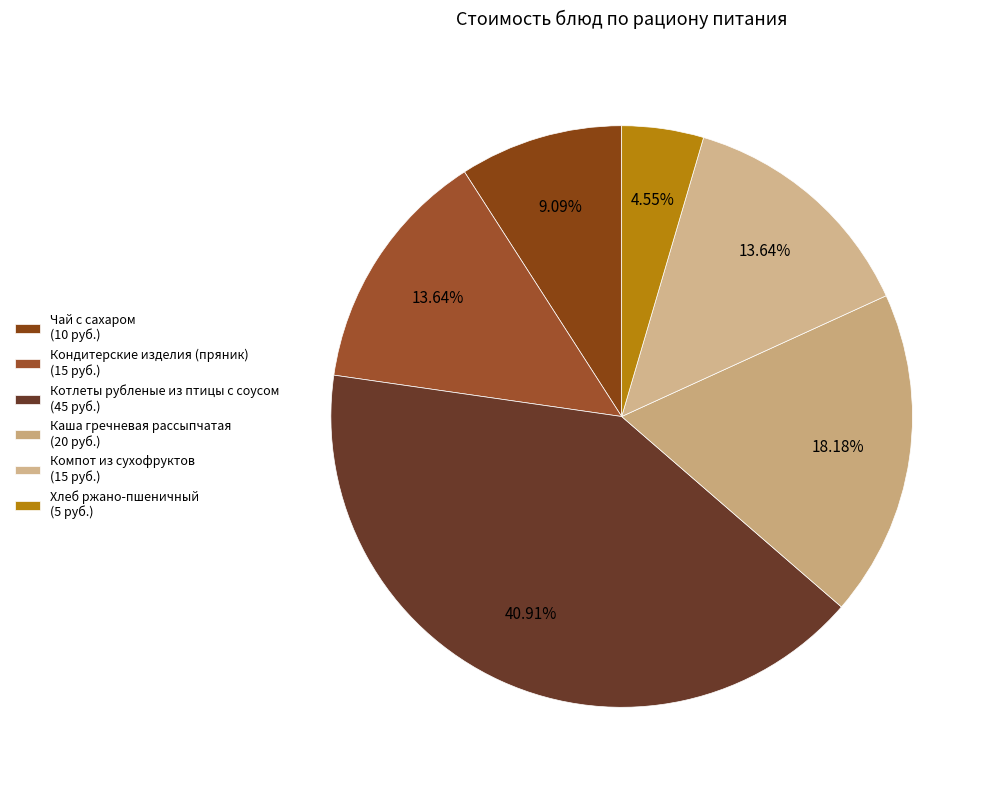

The Компот из сухофруктов slice represents 5% of the pie. True or false?

False